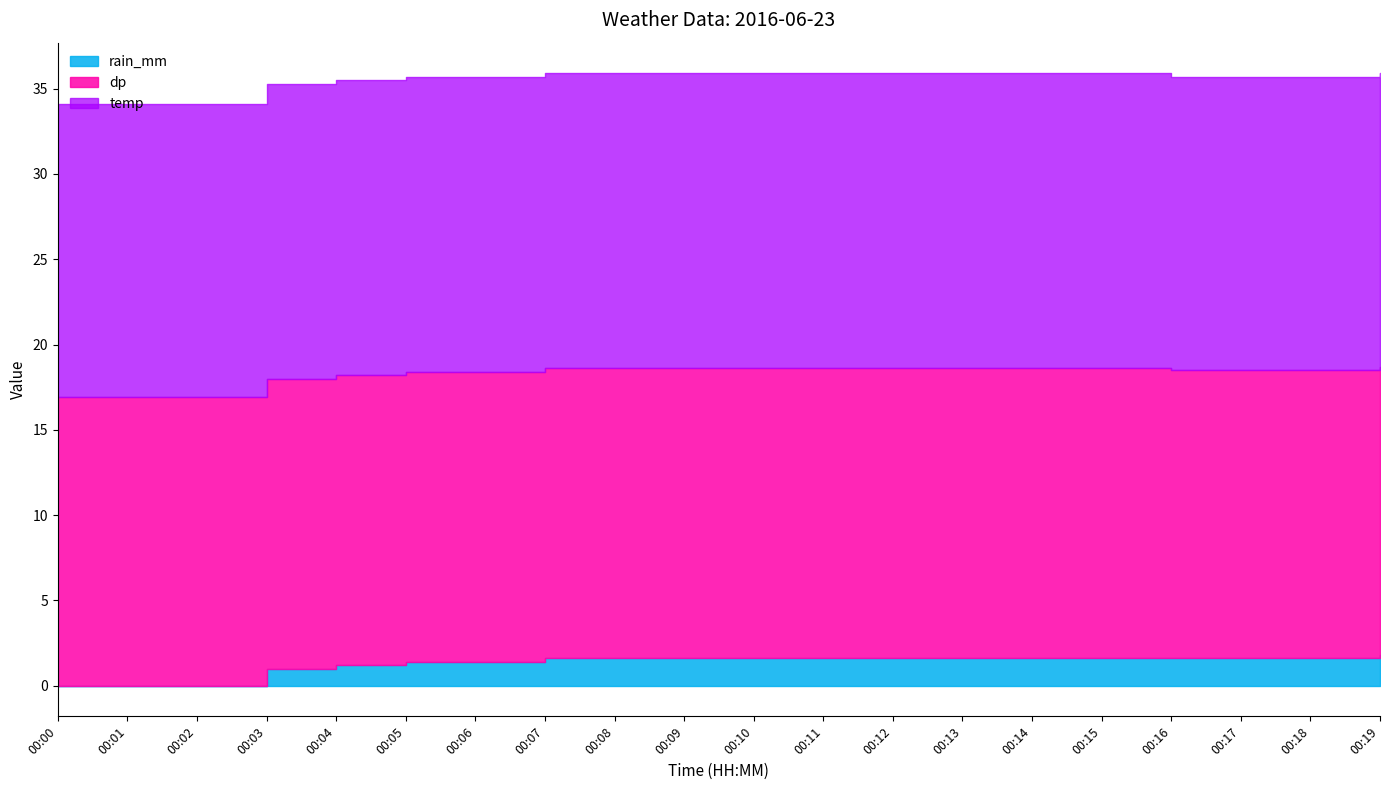

Which label corresponds to the largest value in the chart?

00:03